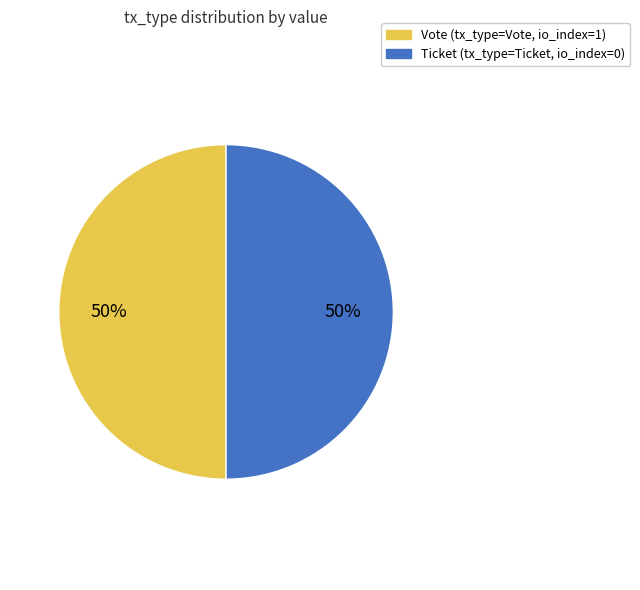

To the nearest percent, what percentage of the pie is Vote?

50%